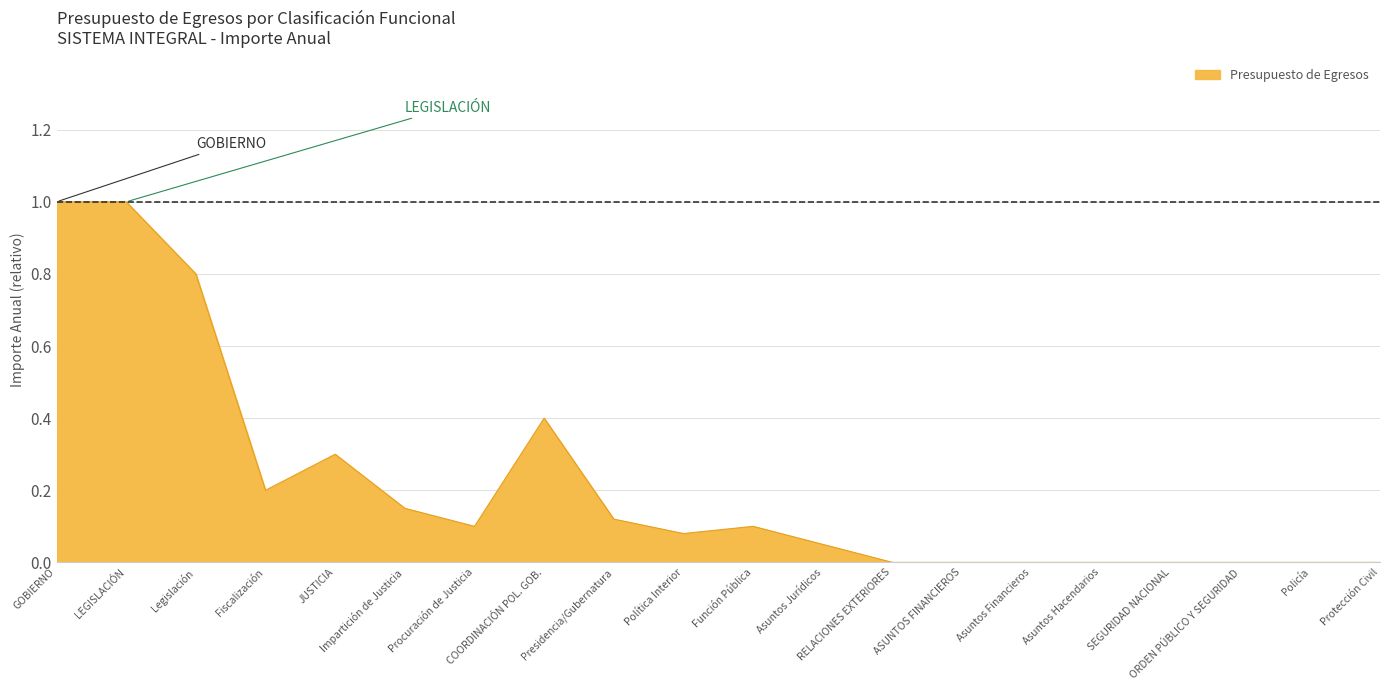

True or false: the data shows -1 at Impartición de Justicia.

False